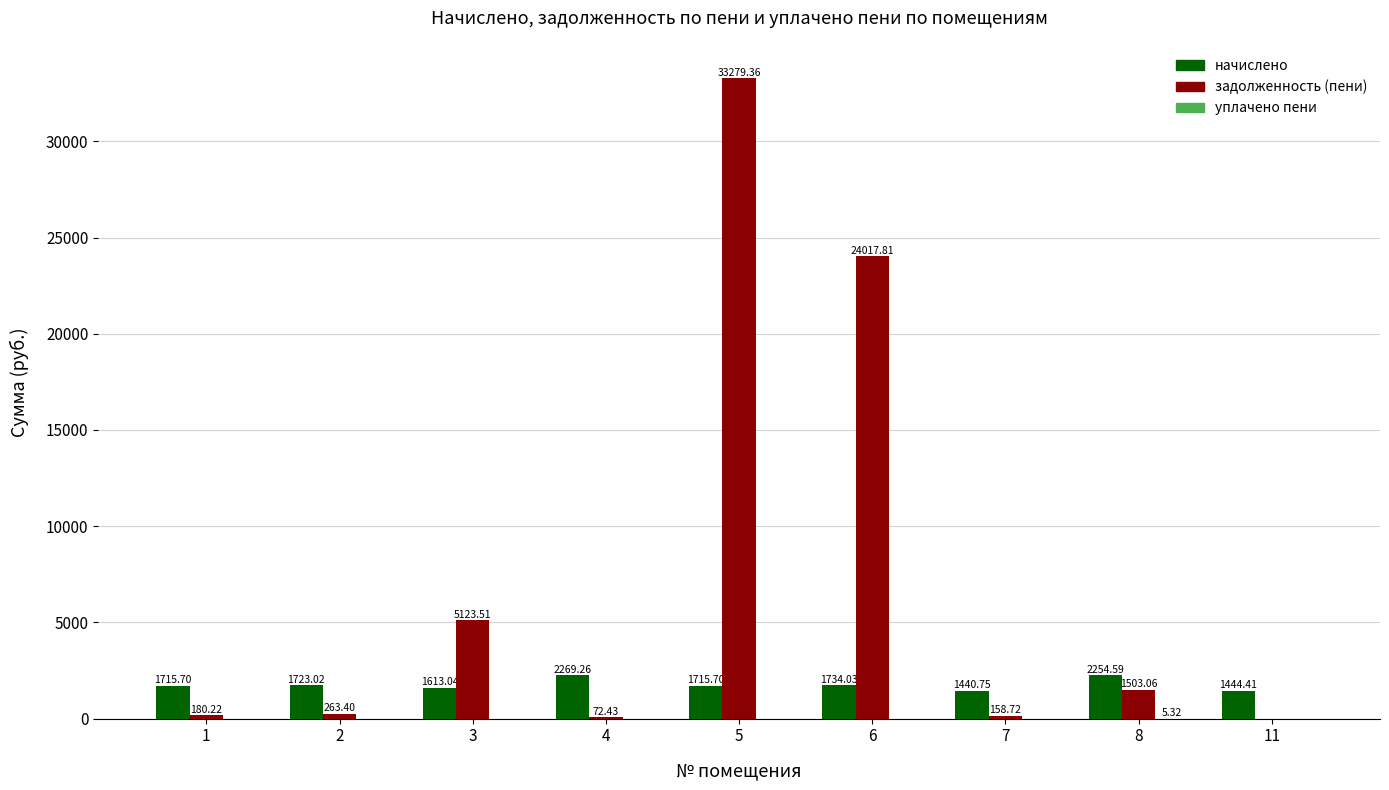

Which series has the largest total across all categories?

задолженность (пени)